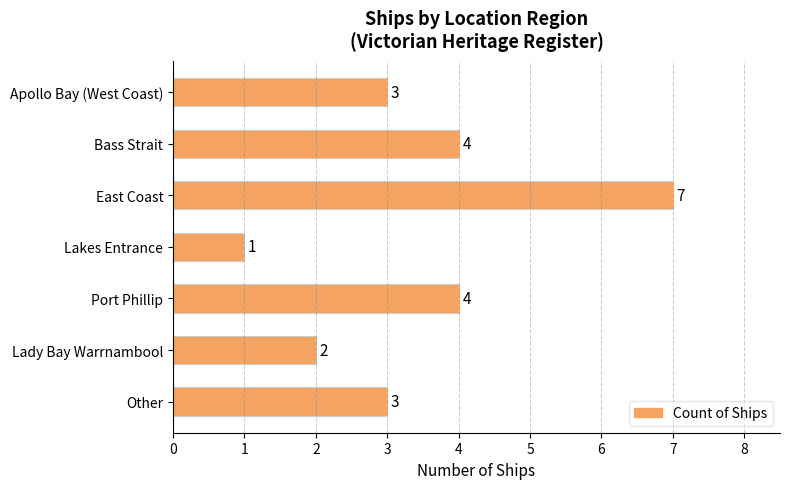

Which label corresponds to the smallest value in the chart?

Lakes Entrance